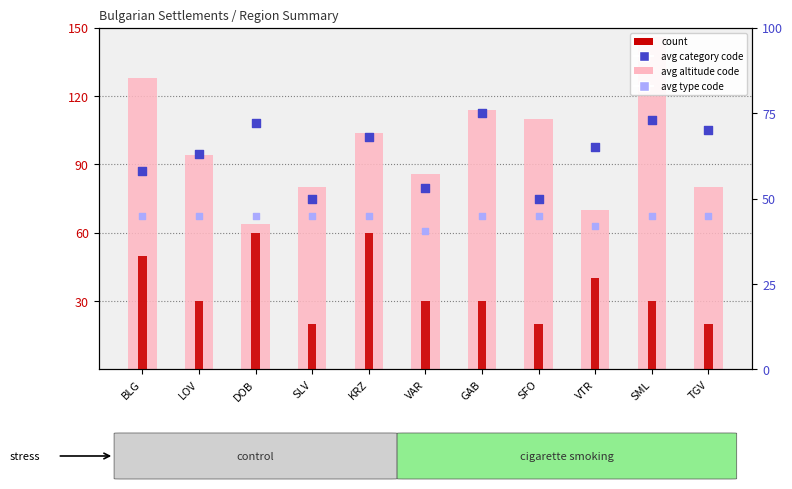

Which series contains the lowest Y value?

count